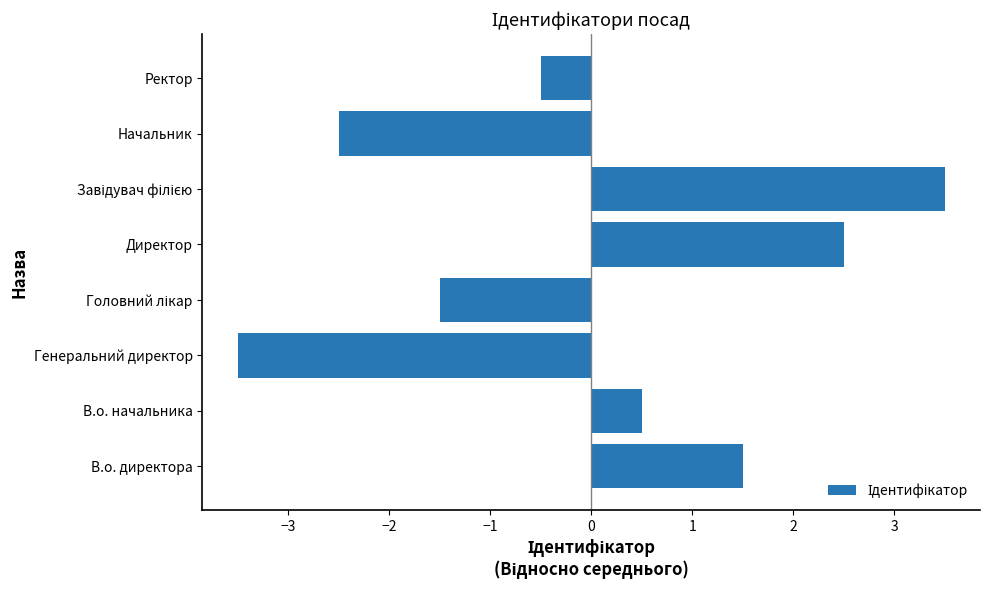

Between В.о. начальника and Ректор, which is larger?

В.о. начальника